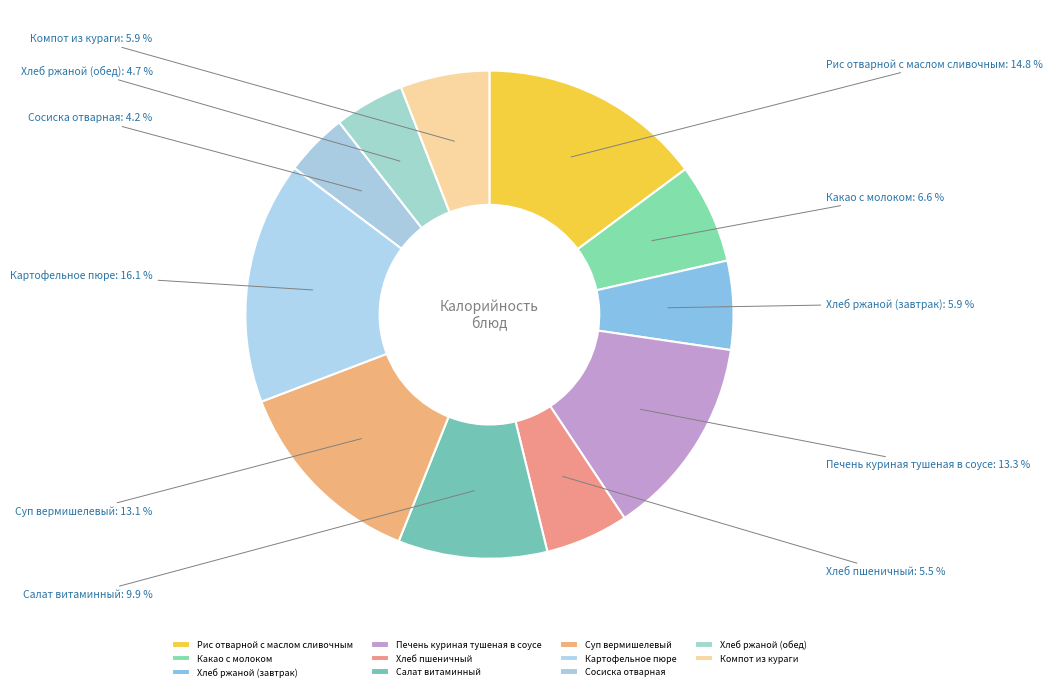

To the nearest percent, what is the difference between the largest and smallest slice percentages?

12%